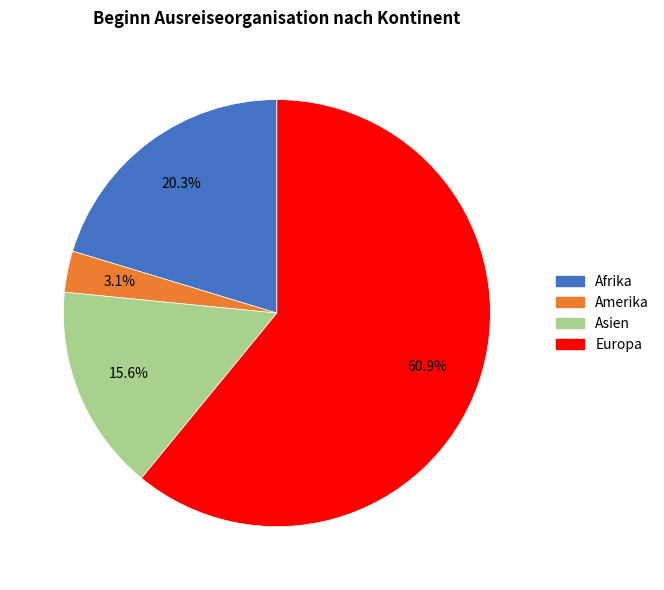

Is there a majority slice in this chart?

Yes